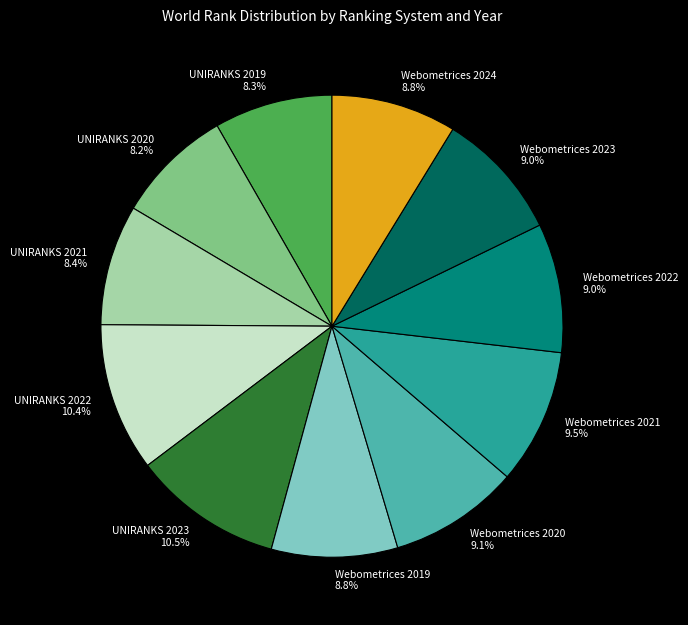

What is the ratio of the value at Webometrices 2023 to the value at UNIRANKS 2023?

0.9